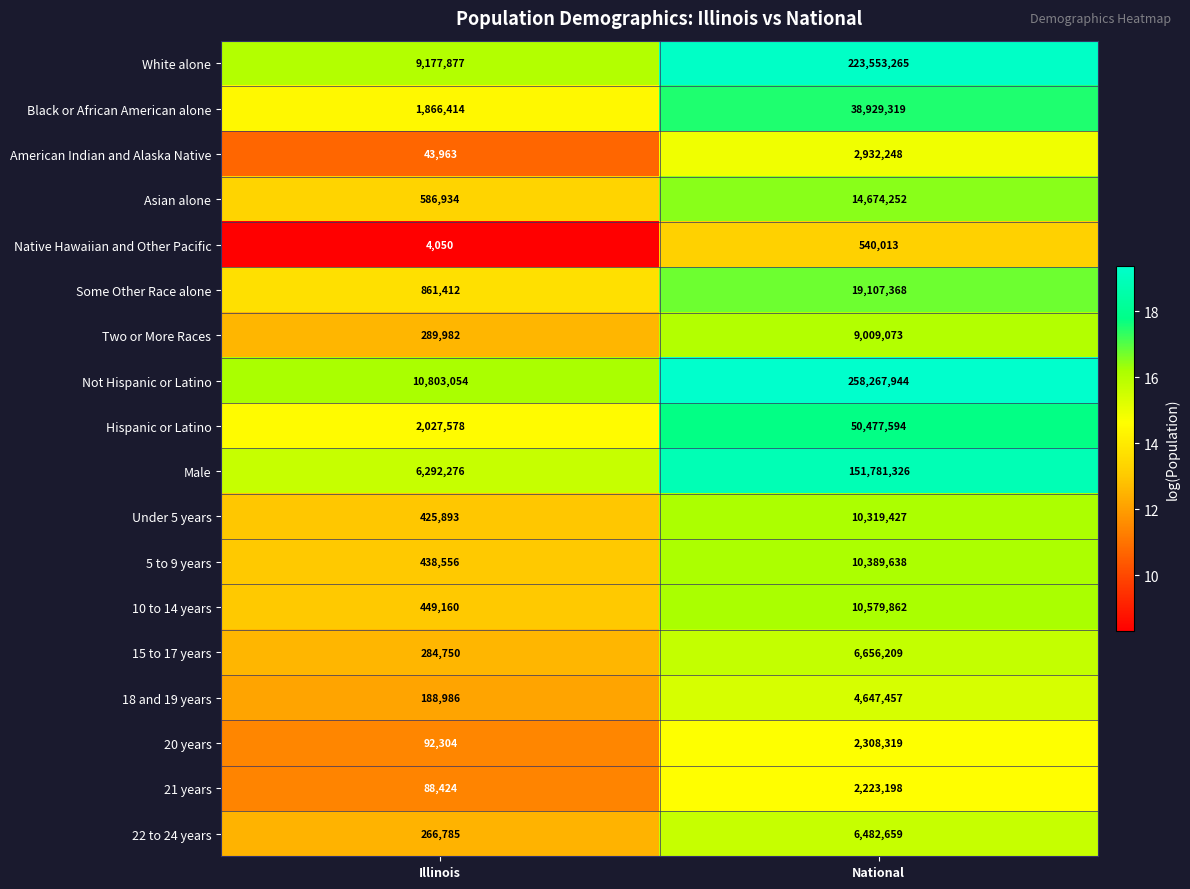

How many distinct data groups are displayed?

18